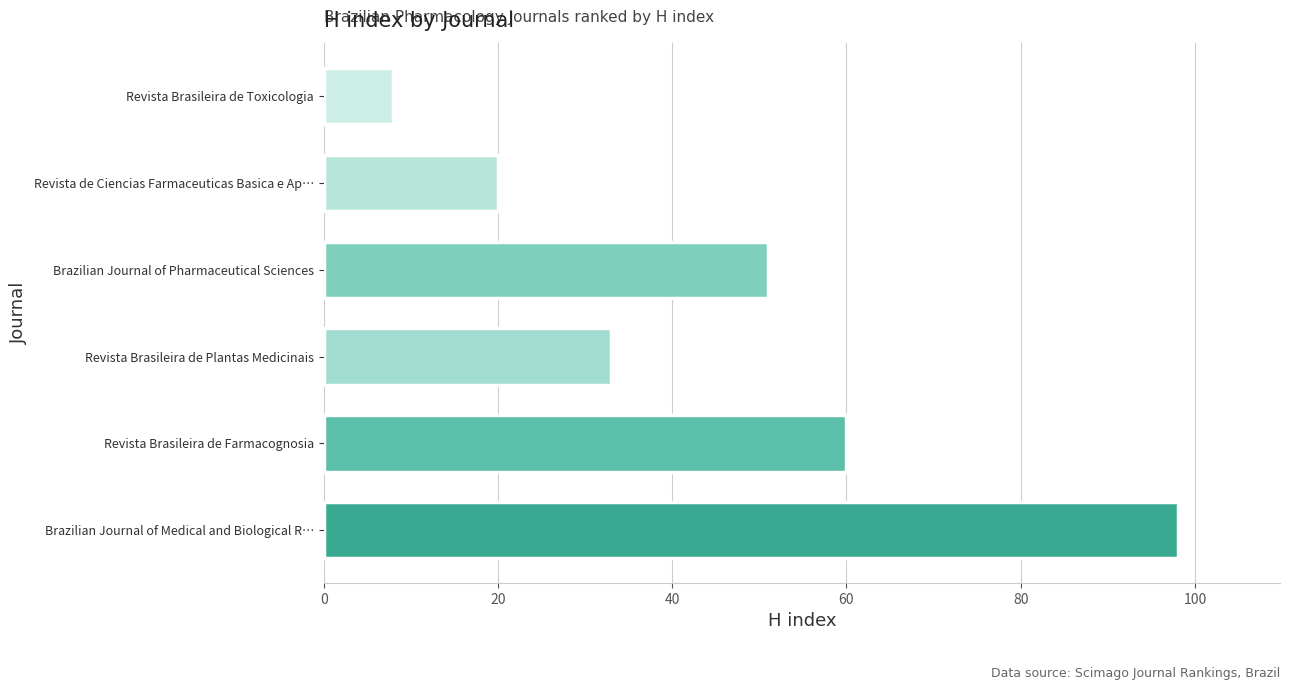

How many values are between 20 and 60?

4